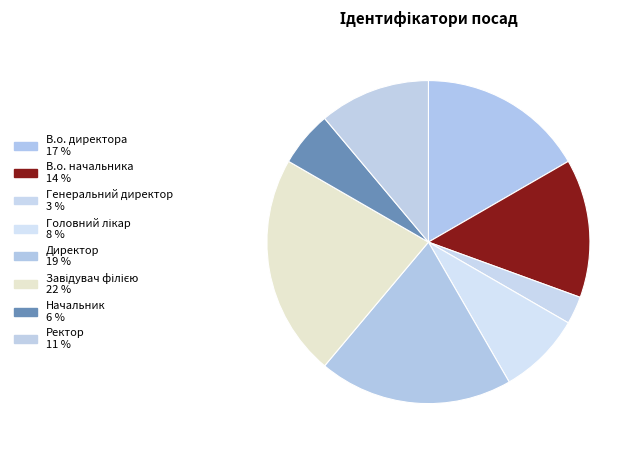

Is there a majority slice in this chart?

No